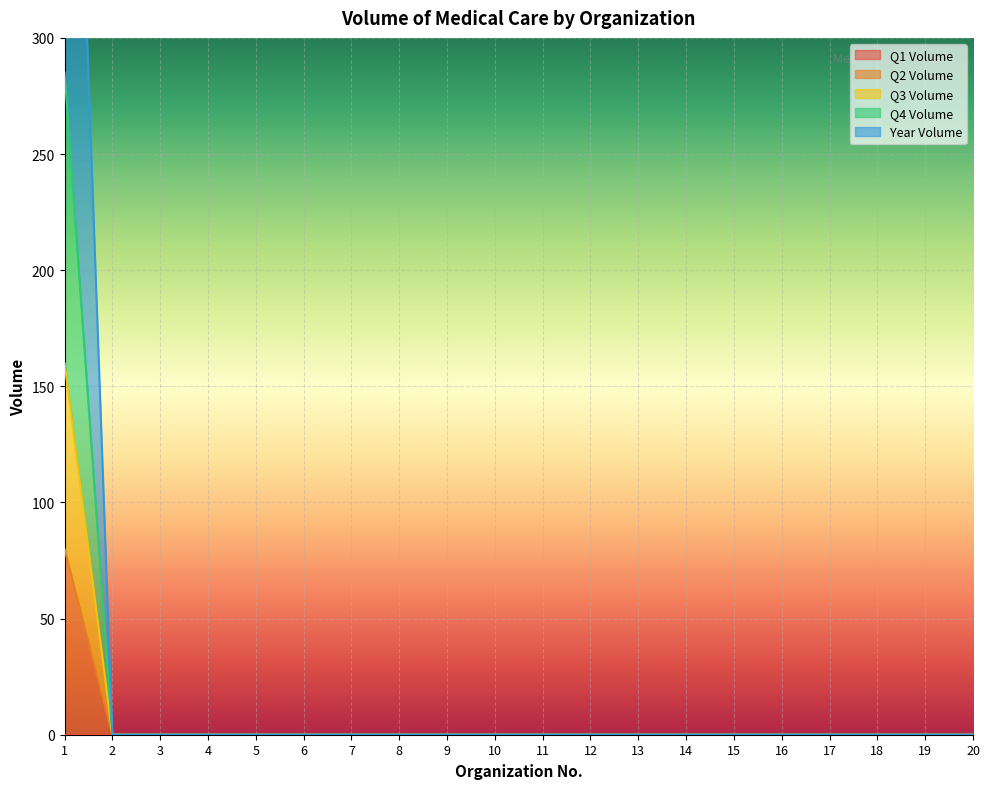

True or false: Q3 Volume and Year Volume cross at least once.

False